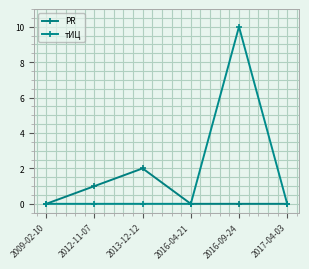

At which category is the sum across all series the highest?

2016-09-24